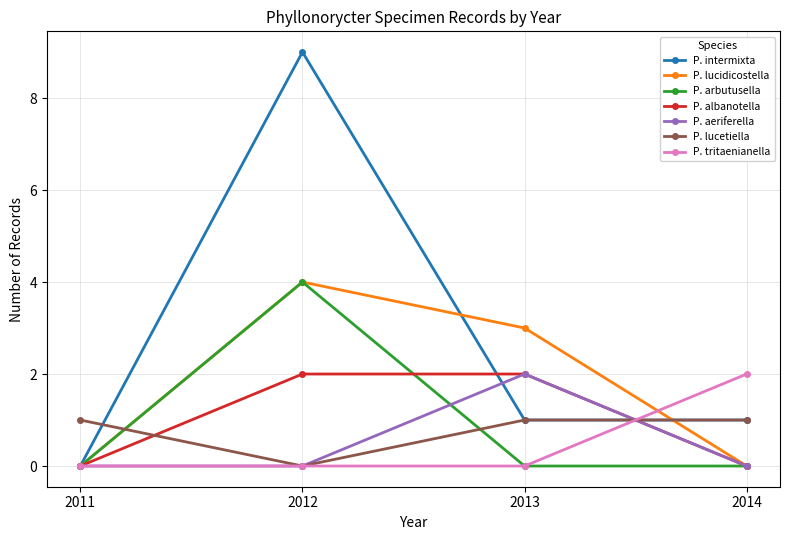

At which category does the chart reach its peak across all series?

2012